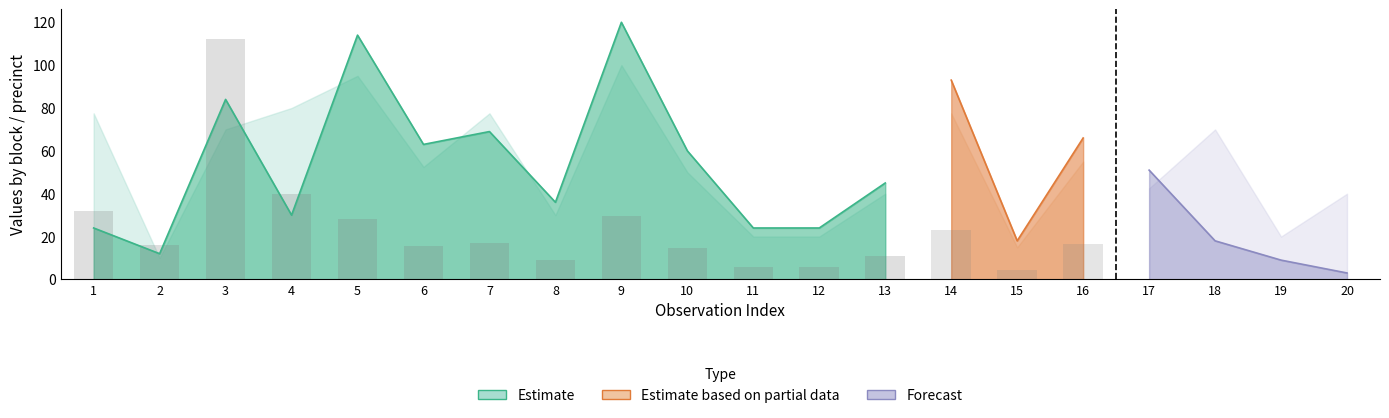

At which label does pctrgprec first exceed 8?

1